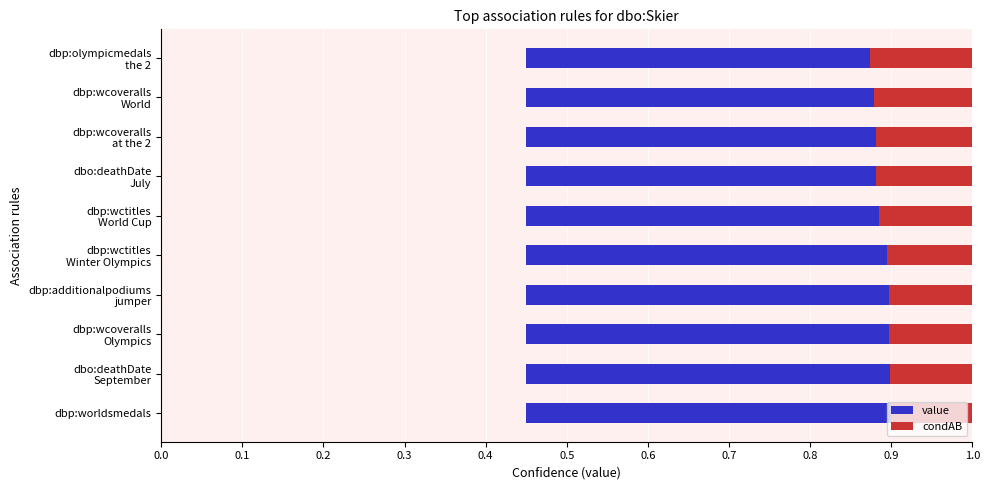

How many value values are between 0 and 1?

10